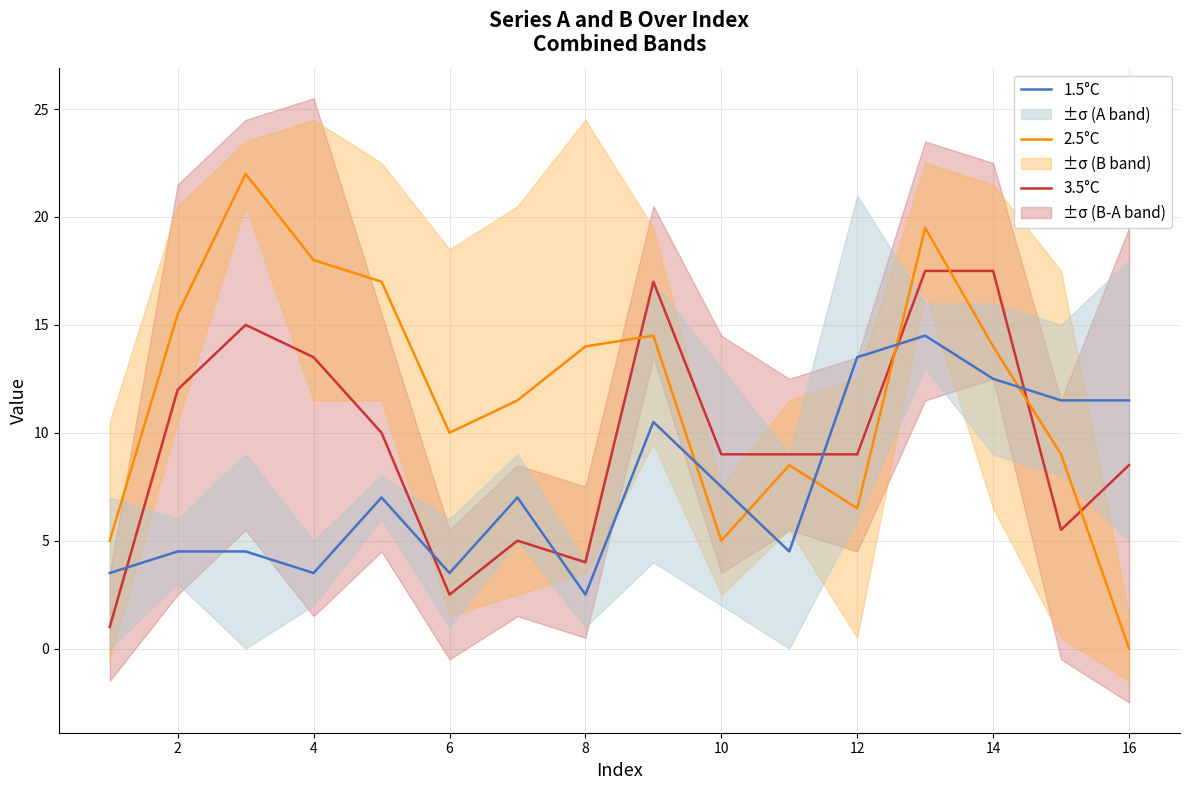

What are all the series names shown in the legend?

3.5°C, 2.5°C, 1.5°C